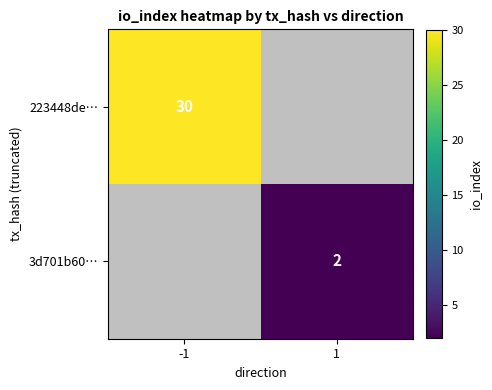

Is it true that 3d701b60… equals 2 at 1?

True